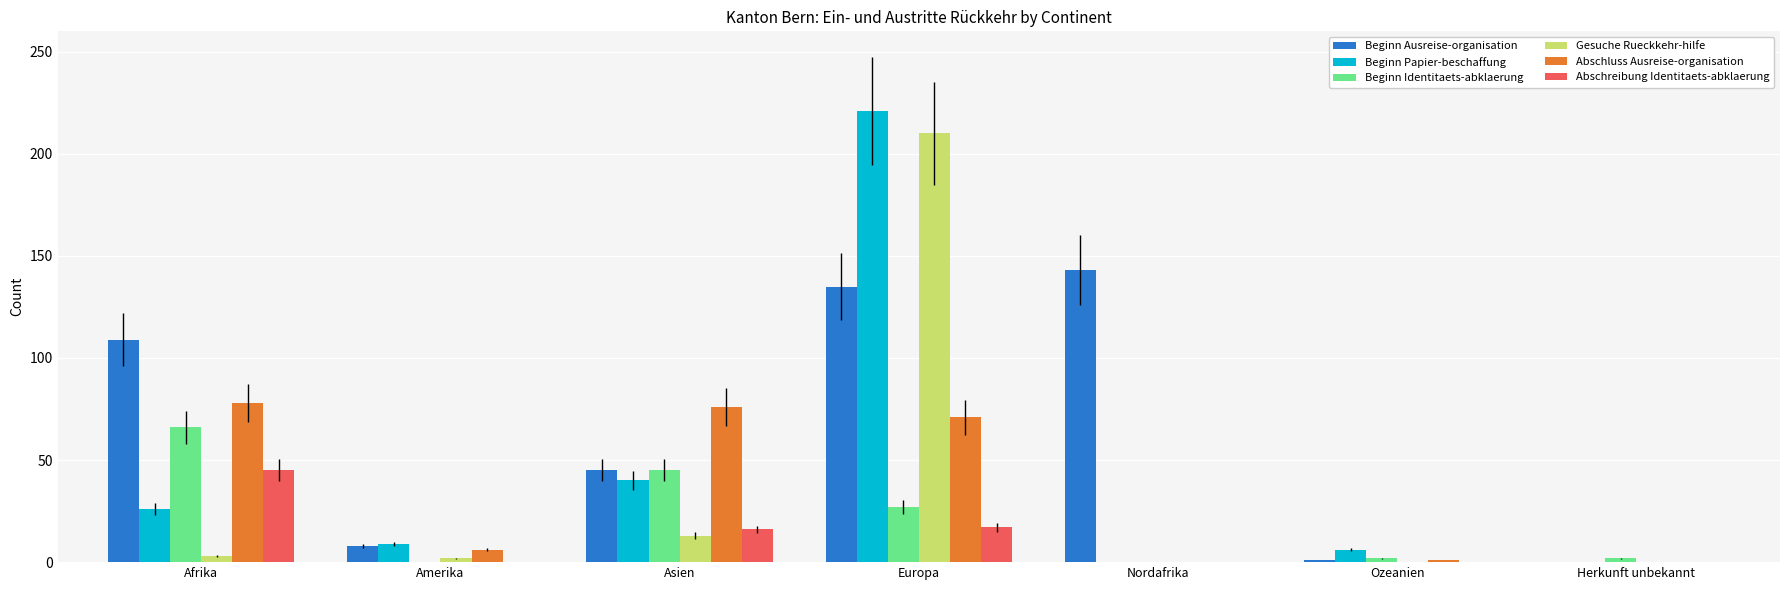

At which category is the sum across all series the highest?

Europa